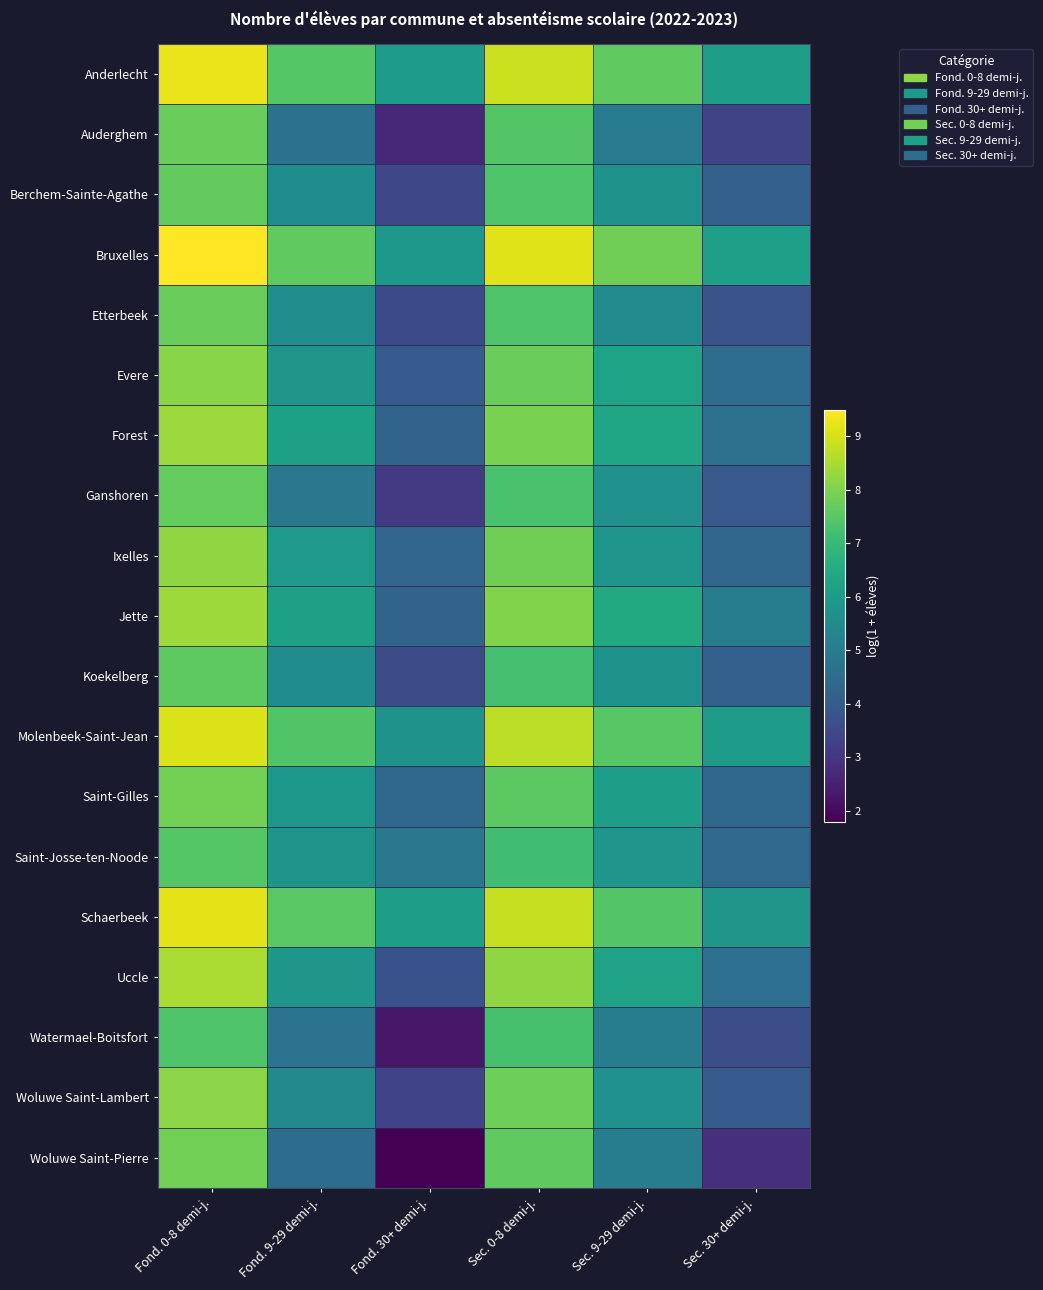

Reading right to left, what are all the values shown in this chart?

Anderlecht: Sec. 30+ demi-j.=6.1	Sec. 9-29 demi-j.=7.6	Sec. 0-8 demi-j.=8.9	Fond. 30+ demi-j.=6.0	Fond. 9-29 demi-j.=7.5	Fond. 0-8 demi-j.=9.3
Auderghem: Sec. 30+ demi-j.=3.4	Sec. 9-29 demi-j.=5.0	Sec. 0-8 demi-j.=7.4	Fond. 30+ demi-j.=2.6	Fond. 9-29 demi-j.=4.7	Fond. 0-8 demi-j.=7.7
Berchem-Sainte-Agathe: Sec. 30+ demi-j.=4.2	Sec. 9-29 demi-j.=5.7	Sec. 0-8 demi-j.=7.4	Fond. 30+ demi-j.=3.5	Fond. 9-29 demi-j.=5.6	Fond. 0-8 demi-j.=7.6
Bruxelles: Sec. 30+ demi-j.=6.1	Sec. 9-29 demi-j.=7.8	Sec. 0-8 demi-j.=9.1	Fond. 30+ demi-j.=5.9	Fond. 9-29 demi-j.=7.6	Fond. 0-8 demi-j.=9.5
Etterbeek: Sec. 30+ demi-j.=3.8	Sec. 9-29 demi-j.=5.5	Sec. 0-8 demi-j.=7.4	Fond. 30+ demi-j.=3.5	Fond. 9-29 demi-j.=5.6	Fond. 0-8 demi-j.=7.7
Evere: Sec. 30+ demi-j.=4.5	Sec. 9-29 demi-j.=6.3	Sec. 0-8 demi-j.=7.8	Fond. 30+ demi-j.=4.0	Fond. 9-29 demi-j.=5.9	Fond. 0-8 demi-j.=8.1
Forest: Sec. 30+ demi-j.=4.6	Sec. 9-29 demi-j.=6.3	Sec. 0-8 demi-j.=8.0	Fond. 30+ demi-j.=4.2	Fond. 9-29 demi-j.=6.2	Fond. 0-8 demi-j.=8.3
Ganshoren: Sec. 30+ demi-j.=4.0	Sec. 9-29 demi-j.=5.7	Sec. 0-8 demi-j.=7.3	Fond. 30+ demi-j.=3.1	Fond. 9-29 demi-j.=4.8	Fond. 0-8 demi-j.=7.7
Ixelles: Sec. 30+ demi-j.=4.3	Sec. 9-29 demi-j.=5.8	Sec. 0-8 demi-j.=7.8	Fond. 30+ demi-j.=4.3	Fond. 9-29 demi-j.=5.9	Fond. 0-8 demi-j.=8.2
Jette: Sec. 30+ demi-j.=5.0	Sec. 9-29 demi-j.=6.5	Sec. 0-8 demi-j.=8.0	Fond. 30+ demi-j.=4.2	Fond. 9-29 demi-j.=6.2	Fond. 0-8 demi-j.=8.4
Koekelberg: Sec. 30+ demi-j.=4.1	Sec. 9-29 demi-j.=5.7	Sec. 0-8 demi-j.=7.2	Fond. 30+ demi-j.=3.6	Fond. 9-29 demi-j.=5.5	Fond. 0-8 demi-j.=7.6
Molenbeek-Saint-Jean: Sec. 30+ demi-j.=6.0	Sec. 9-29 demi-j.=7.5	Sec. 0-8 demi-j.=8.7	Fond. 30+ demi-j.=5.7	Fond. 9-29 demi-j.=7.4	Fond. 0-8 demi-j.=9.1
Saint-Gilles: Sec. 30+ demi-j.=4.4	Sec. 9-29 demi-j.=6.1	Sec. 0-8 demi-j.=7.6	Fond. 30+ demi-j.=4.4	Fond. 9-29 demi-j.=5.9	Fond. 0-8 demi-j.=7.9
Saint-Josse-ten-Noode: Sec. 30+ demi-j.=4.4	Sec. 9-29 demi-j.=5.8	Sec. 0-8 demi-j.=7.1	Fond. 30+ demi-j.=4.9	Fond. 9-29 demi-j.=5.8	Fond. 0-8 demi-j.=7.5
Schaerbeek: Sec. 30+ demi-j.=5.9	Sec. 9-29 demi-j.=7.4	Sec. 0-8 demi-j.=8.8	Fond. 30+ demi-j.=6.1	Fond. 9-29 demi-j.=7.5	Fond. 0-8 demi-j.=9.2
Uccle: Sec. 30+ demi-j.=4.6	Sec. 9-29 demi-j.=6.2	Sec. 0-8 demi-j.=8.2	Fond. 30+ demi-j.=3.7	Fond. 9-29 demi-j.=5.9	Fond. 0-8 demi-j.=8.5
Watermael-Boitsfort: Sec. 30+ demi-j.=3.6	Sec. 9-29 demi-j.=5.0	Sec. 0-8 demi-j.=7.3	Fond. 30+ demi-j.=2.3	Fond. 9-29 demi-j.=4.7	Fond. 0-8 demi-j.=7.4
Woluwe Saint-Lambert: Sec. 30+ demi-j.=4.0	Sec. 9-29 demi-j.=5.7	Sec. 0-8 demi-j.=7.8	Fond. 30+ demi-j.=3.3	Fond. 9-29 demi-j.=5.4	Fond. 0-8 demi-j.=8.1
Woluwe Saint-Pierre: Sec. 30+ demi-j.=2.8	Sec. 9-29 demi-j.=5.0	Sec. 0-8 demi-j.=7.6	Fond. 30+ demi-j.=1.8	Fond. 9-29 demi-j.=4.5	Fond. 0-8 demi-j.=7.9